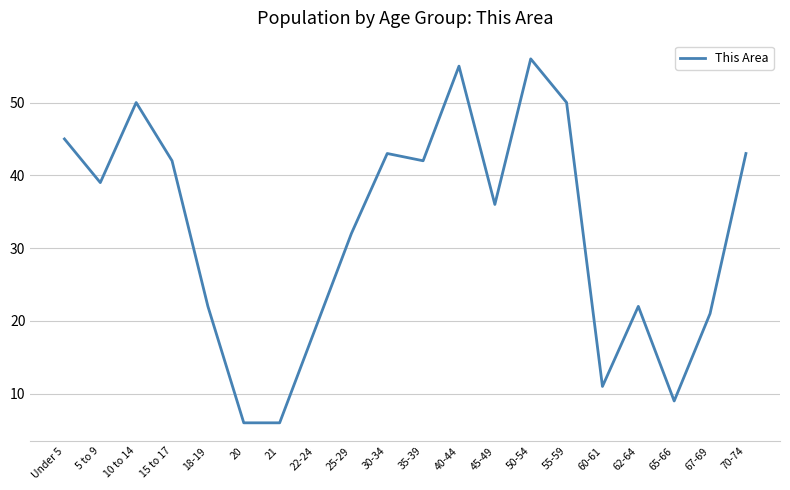

What is the ratio of the value at 35-39 to the value at 5 to 9?

1.1